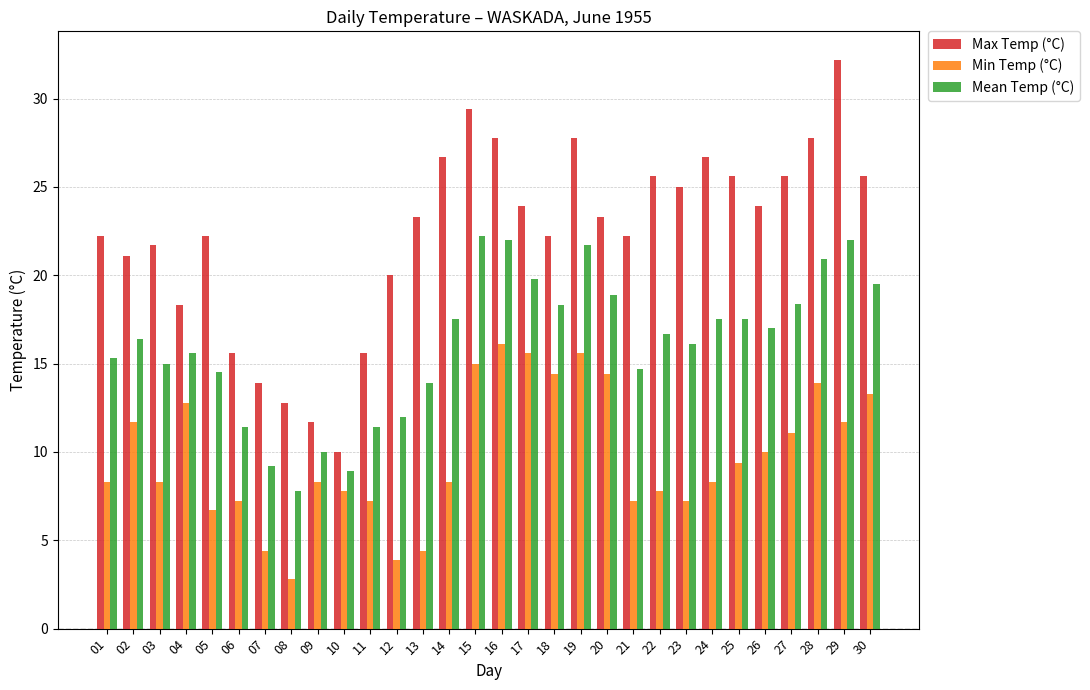

What is the value of the Min Temp (°C) bar at the 13th from the left?

4.4